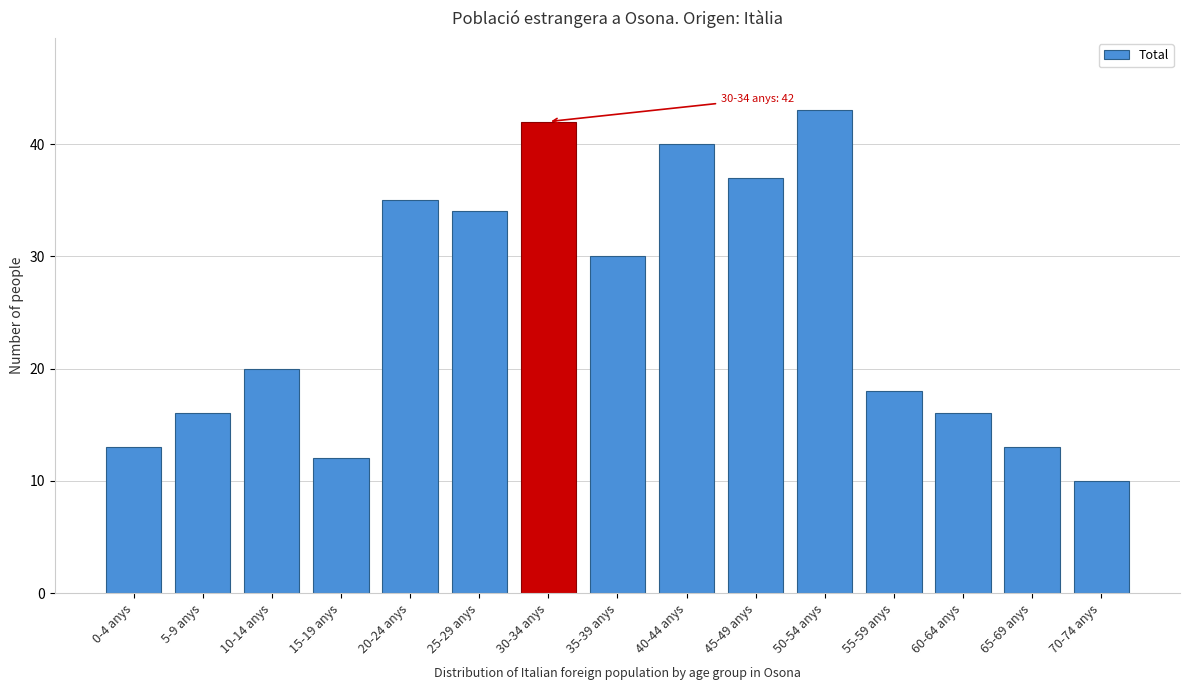

Reading left to right, extract all data points from this chart.

13	16	20	12	35	34	42	30	40	37	43	18	16	13	10